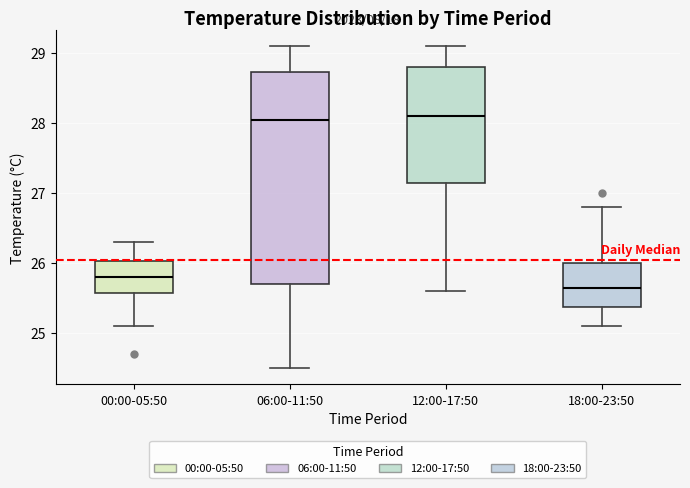

Where does the median line of the box for 12:00-17:50 sit on the y-axis? The values are not printed on the chart, so give them approximately, as read against the axis.

28.1